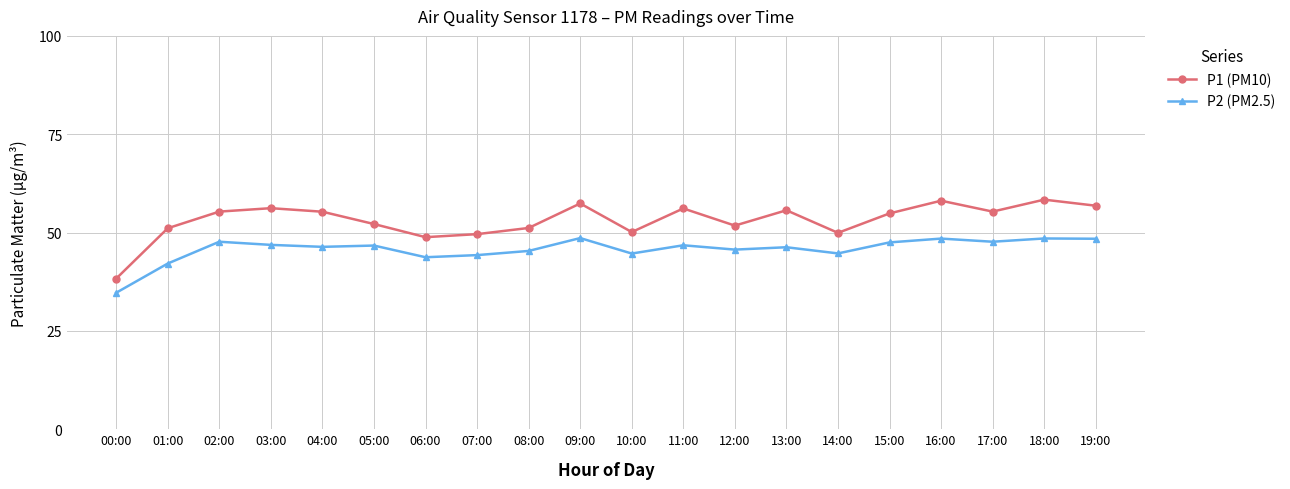

What is the difference between the maximum and minimum values in the P1 (PM10) series?

20.1